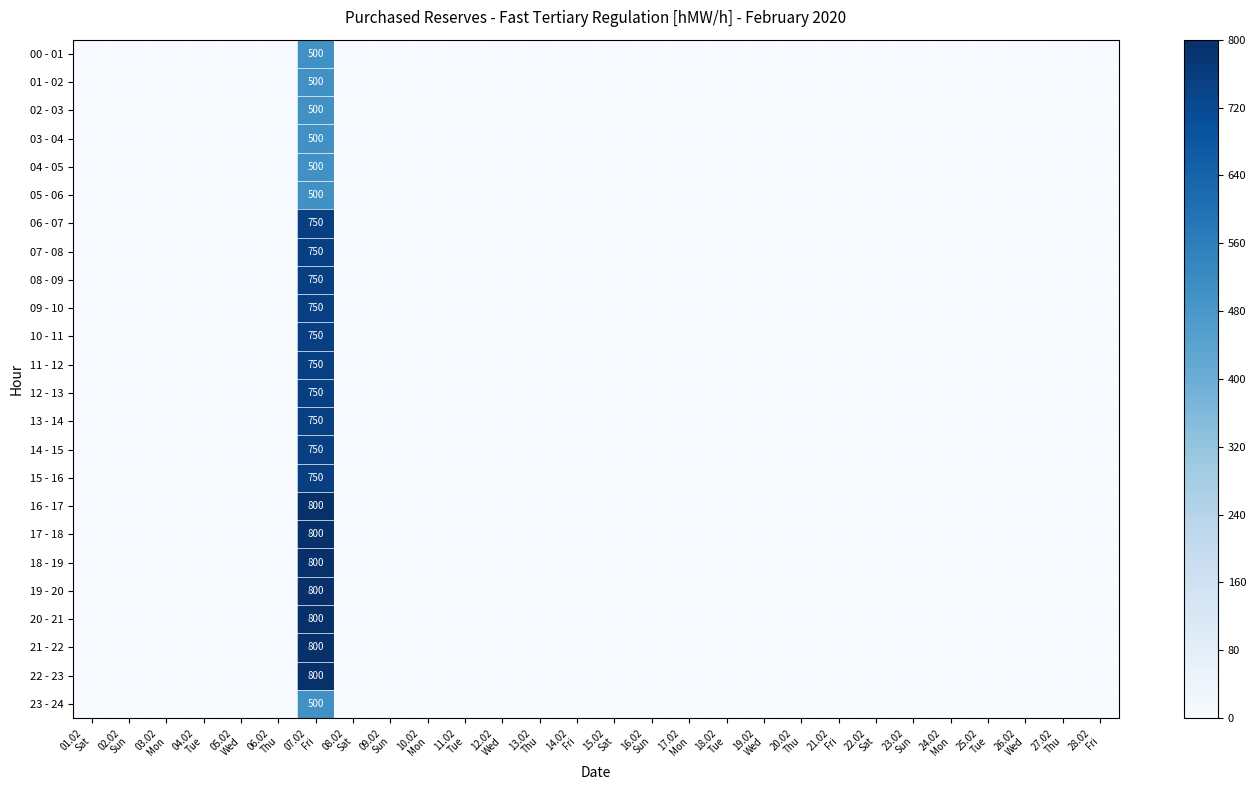

At which category is the sum across all series the highest?

07.02
Fri